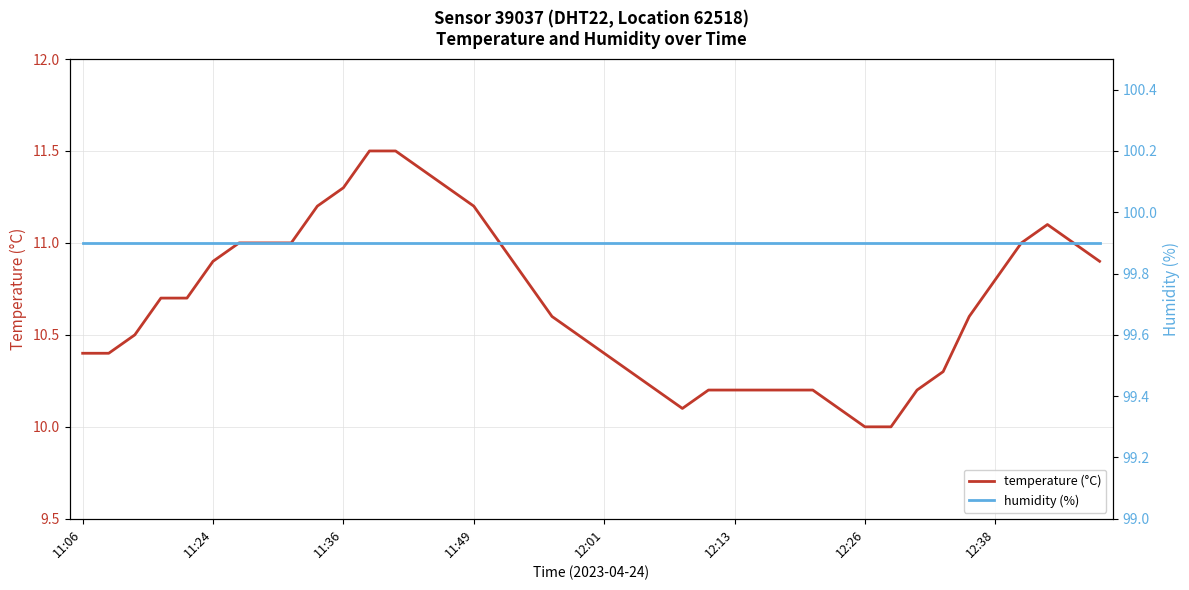

Which series changed the most between 16 and 20?

temperature (°C)